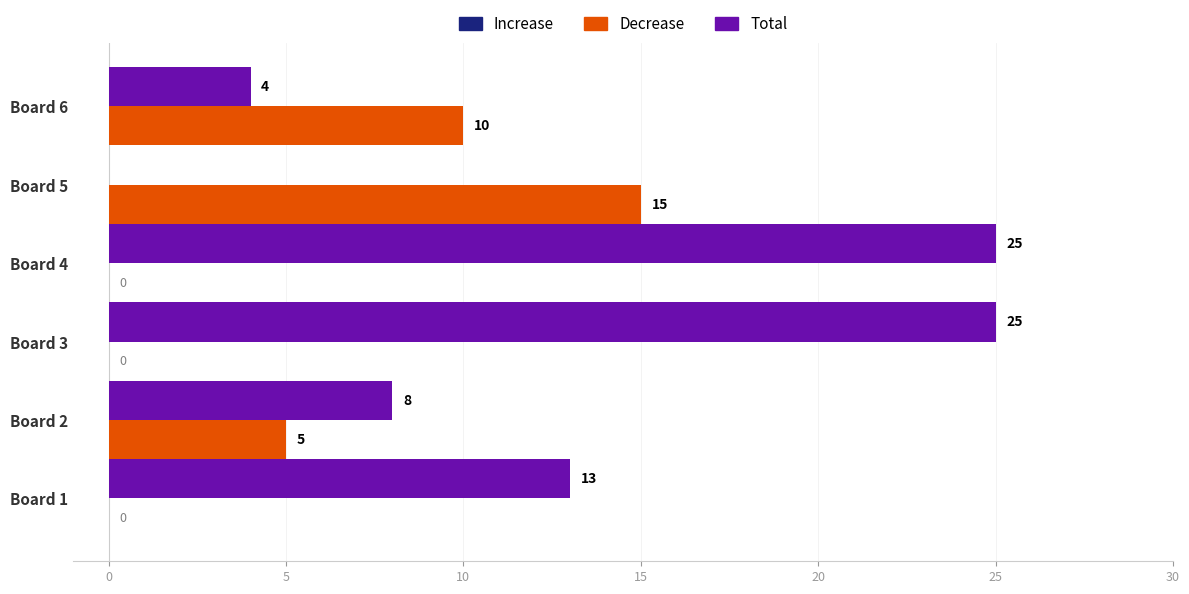

Which series has the largest total across all categories?

Total